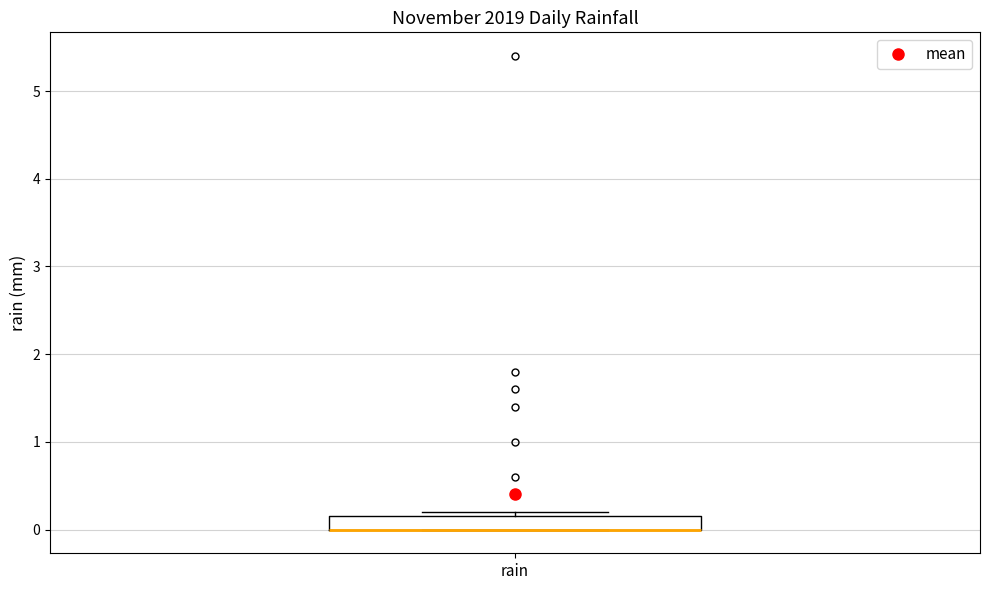

Read this box plot against the y-axis: the position of the median line, the range covered by the box, and the ends of both whiskers. The values are not printed on the chart, so give them approximately, as read against the axis.

median 0.0 (drawn on the box's lower edge), box 0.0 to 0.2, whiskers 0.0 to 0.2 (just above the box's upper edge)